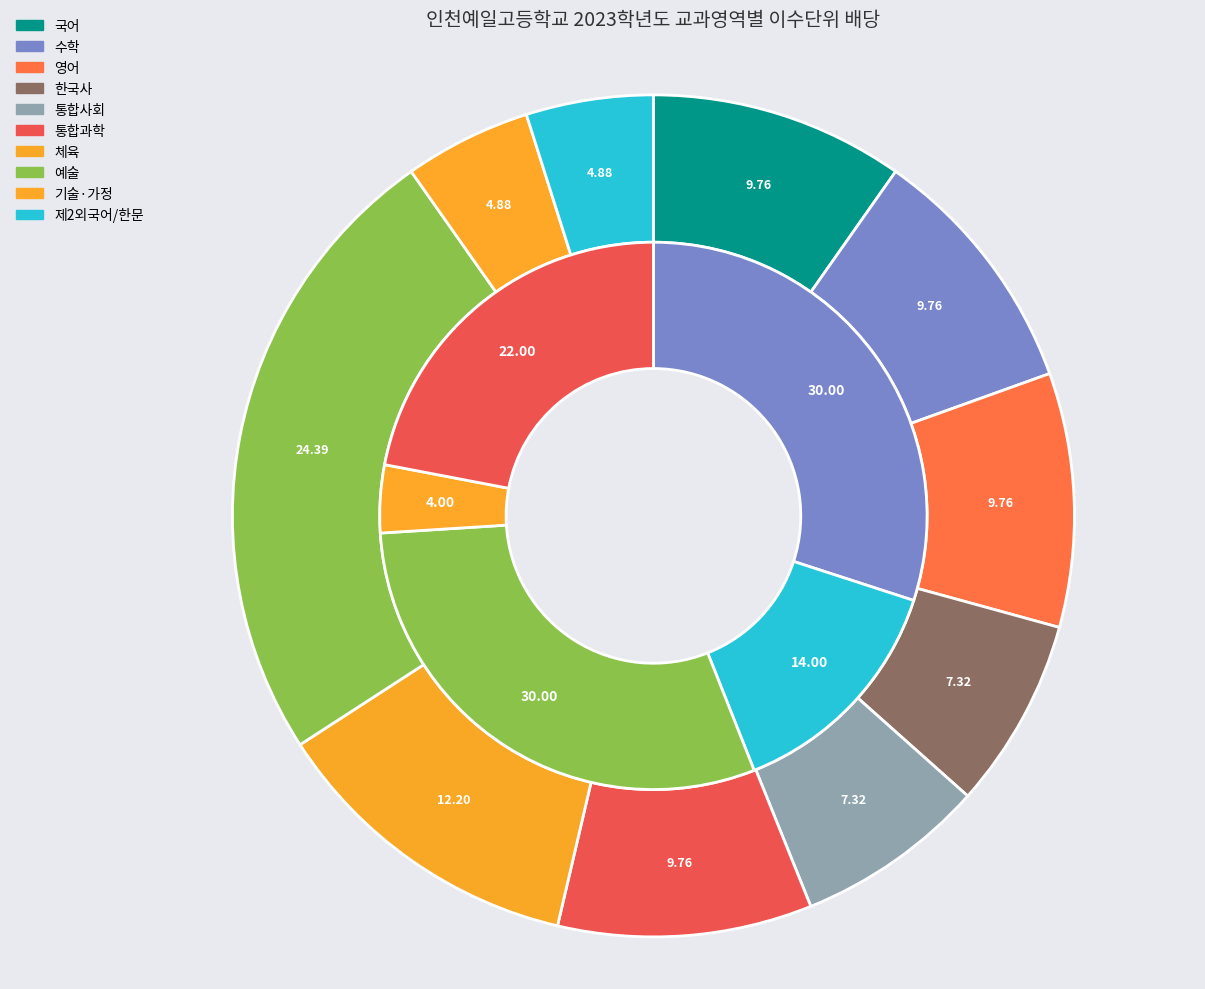

To the nearest percent, what portion does 예술 represent?

24%